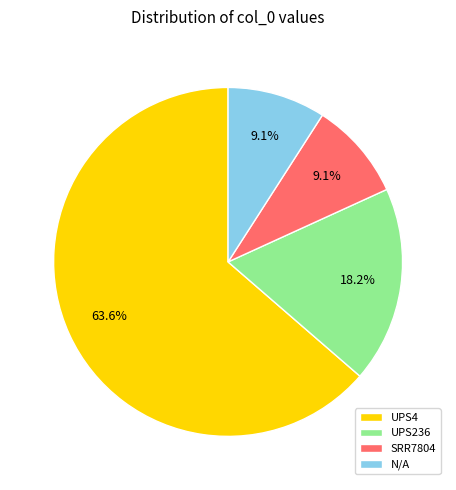

How many slices are in this pie chart?

4